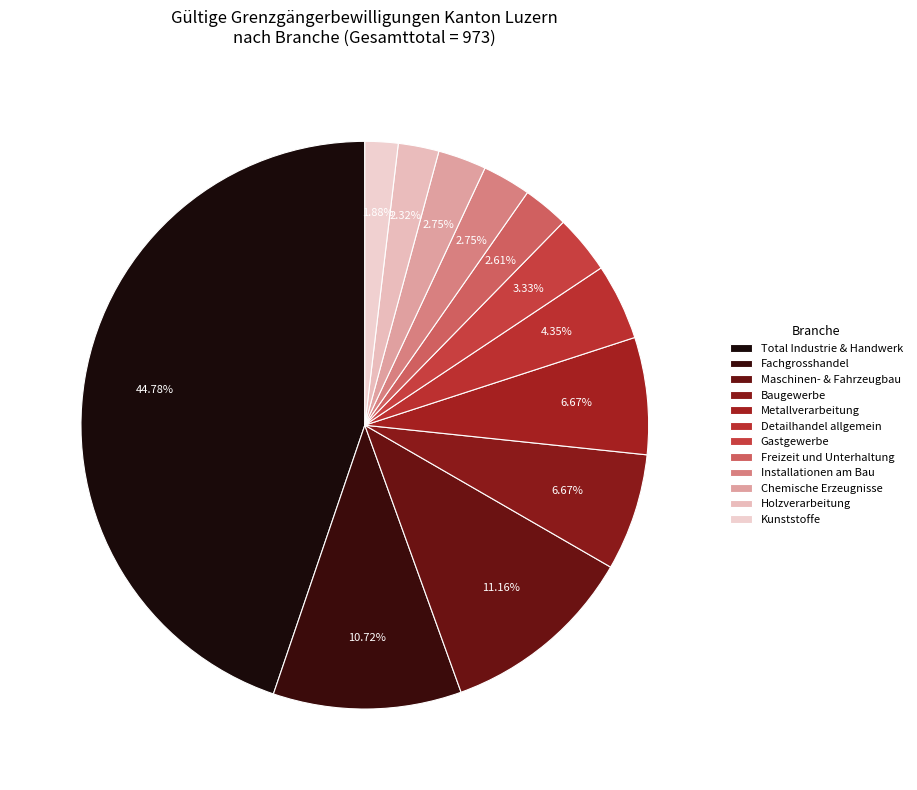

Which has a higher value, Chemische Erzeugnisse or Detailhandel allgemein?

Detailhandel allgemein